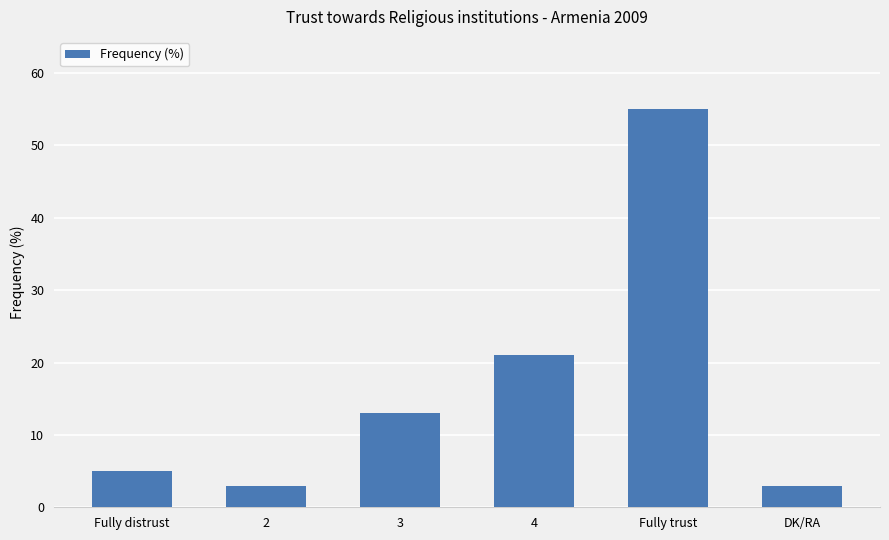

True or false: the data shows 2 at Fully distrust.

False